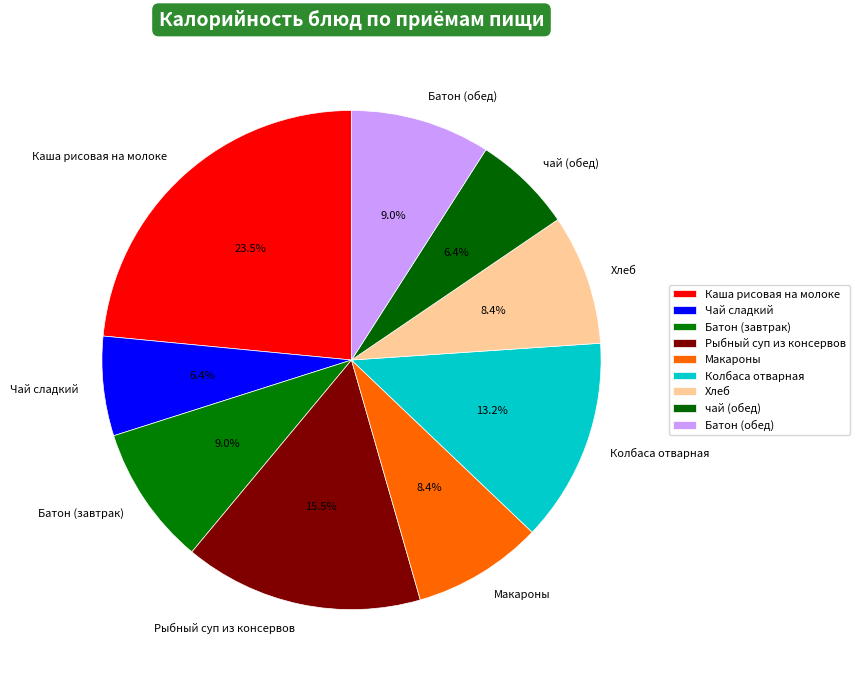

The Хлеб slice represents 8% of the pie. True or false?

True